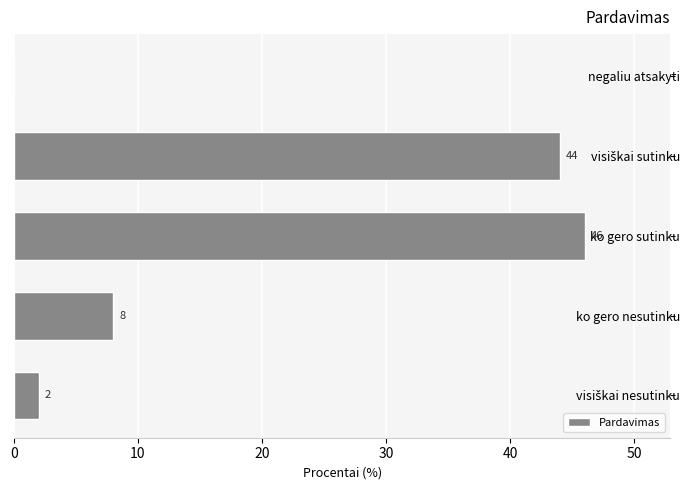

What is the sum of all values?

100